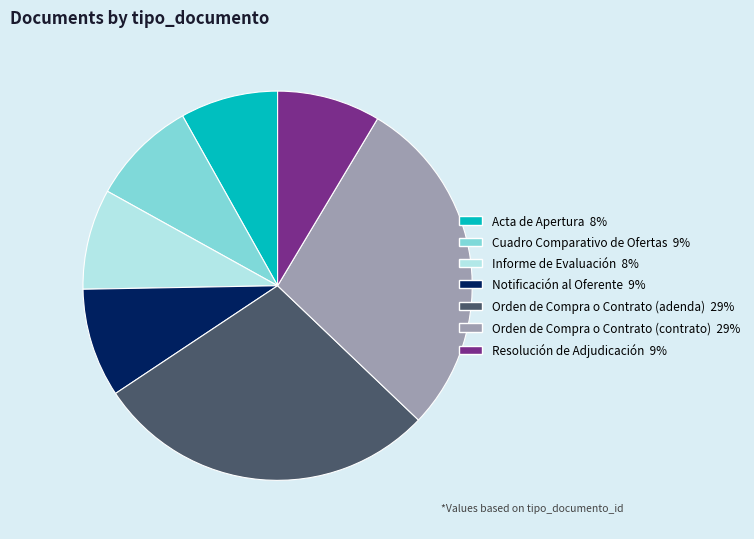

What is the ratio of the value at Cuadro Comparativo de Ofertas to the value at Notificación al Oferente?

1.0